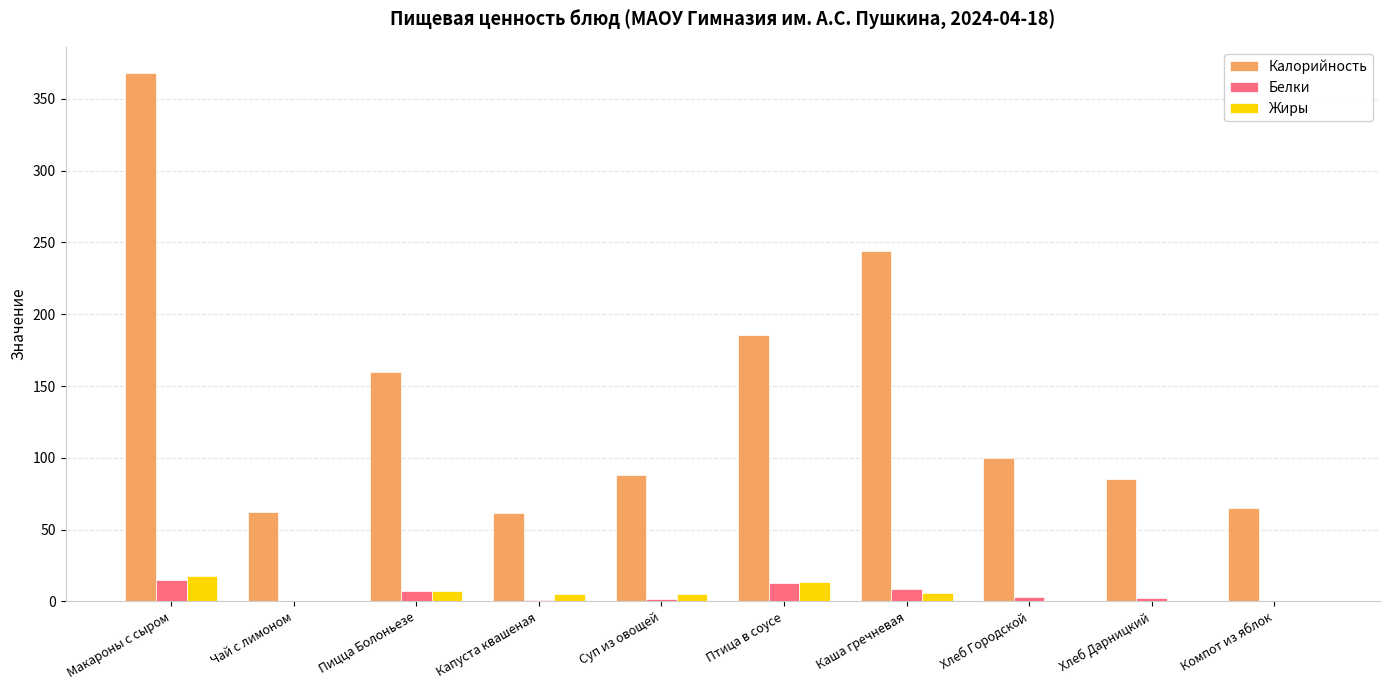

At which label does Жиры first exceed 5?

Макароны с сыром